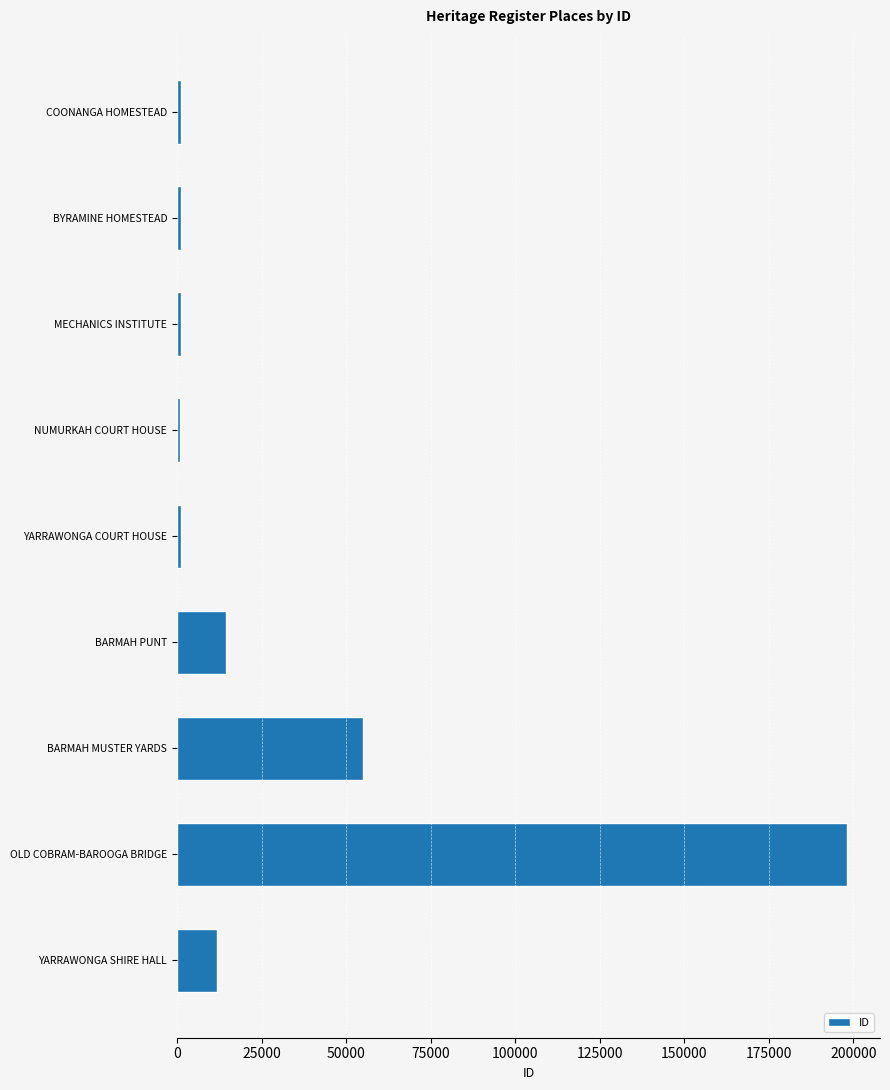

True or false: the data shows 197955 at OLD COBRAM-BAROOGA BRIDGE.

True